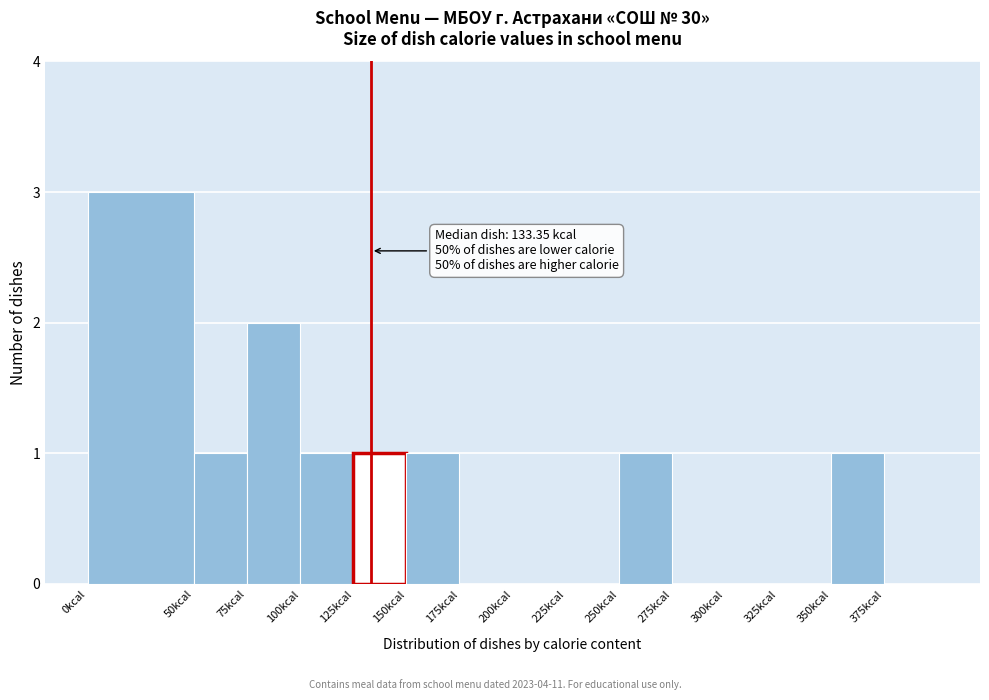

Over which range of the x-axis is the bar tallest?

0 to 50